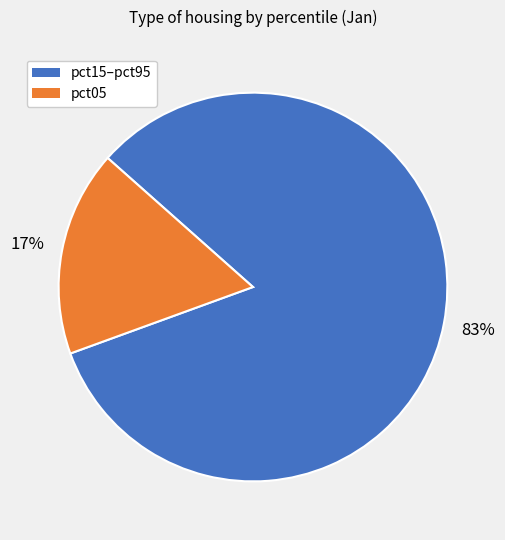

To the nearest percent, what portion does pct05 represent?

17%